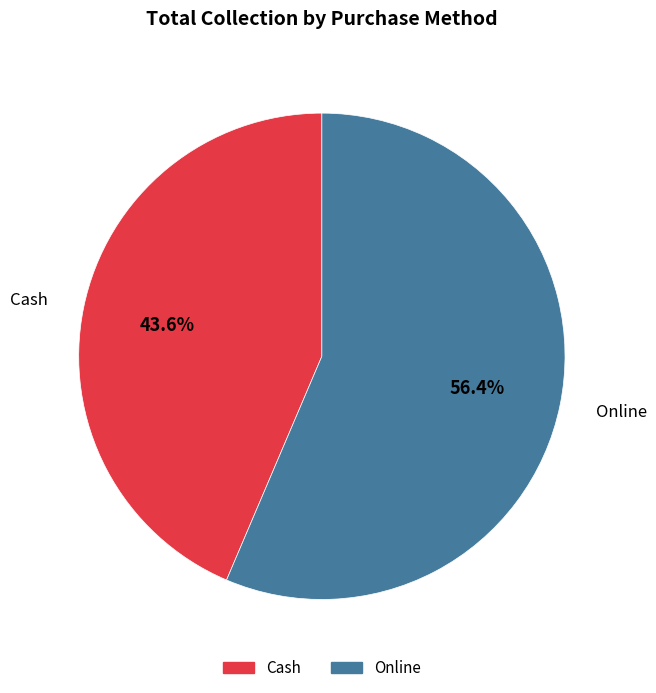

Is there any slice that represents more than half of the pie?

Yes